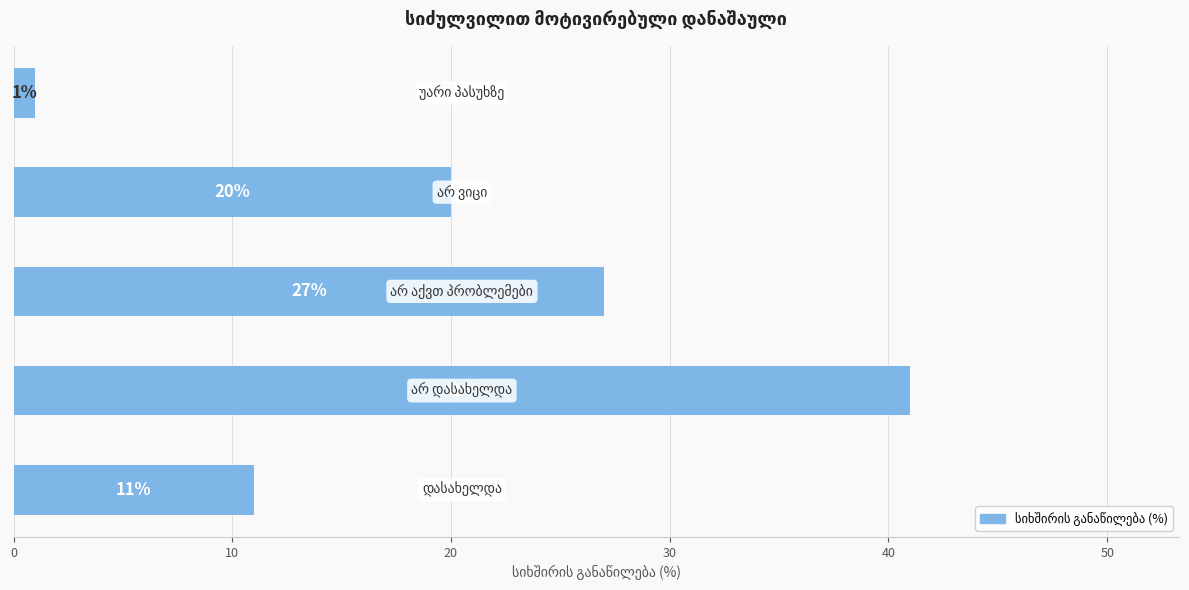

How many values are between 11 and 27?

3